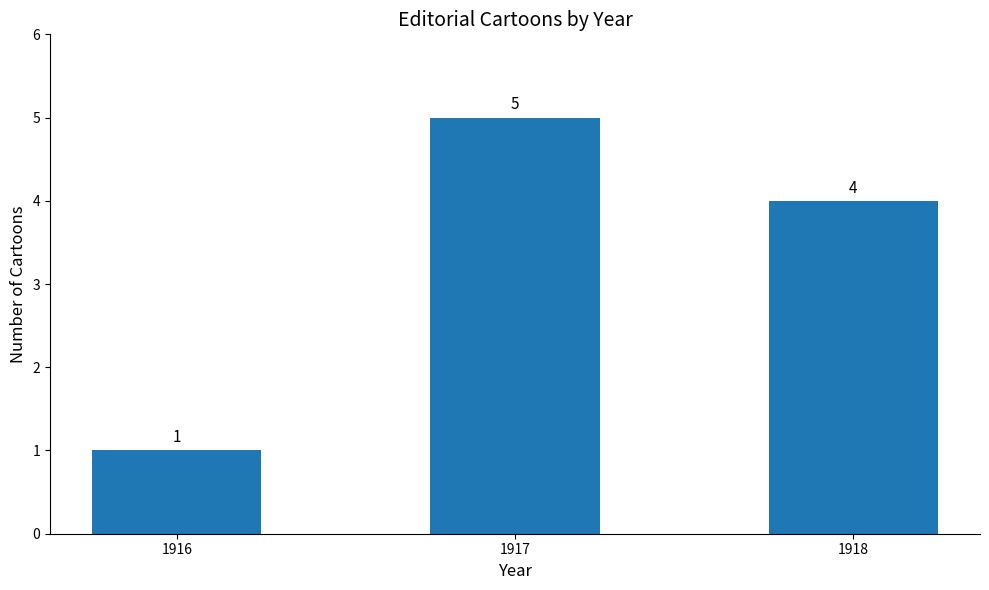

Which has a higher value, 1918 or 1916?

1918